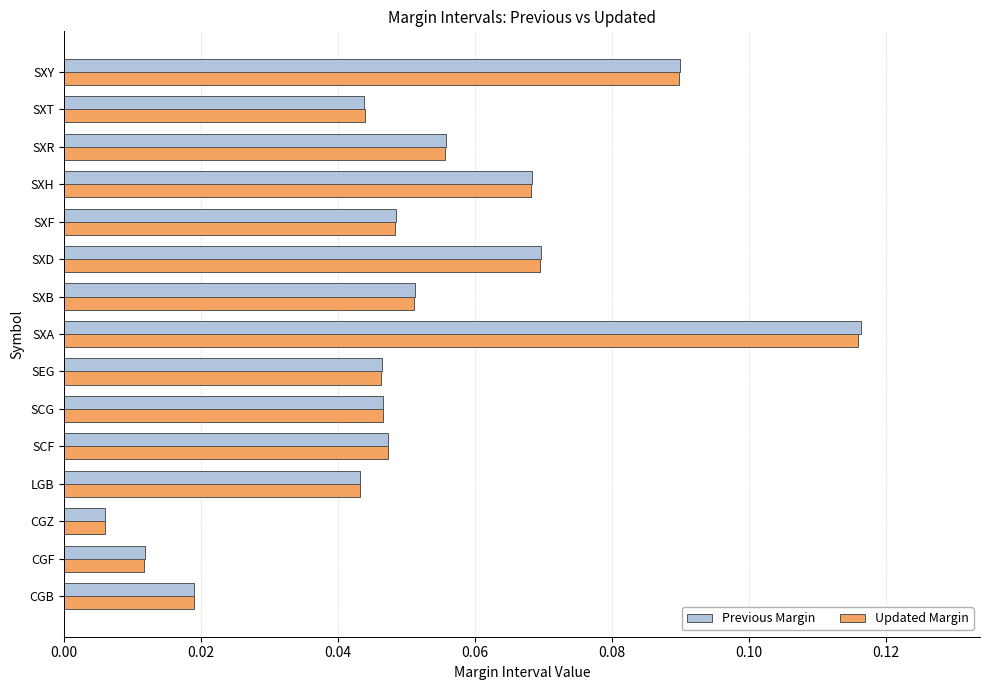

Which series has the widest spread of values?

Previous Margin